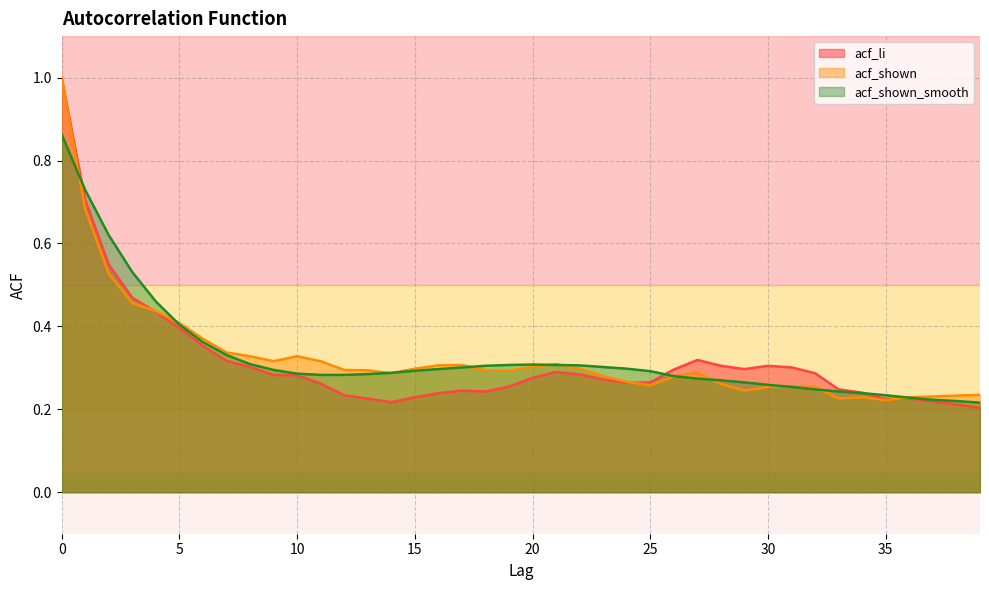

The acf_shown series shows 0.4 at 27. True or false?

False